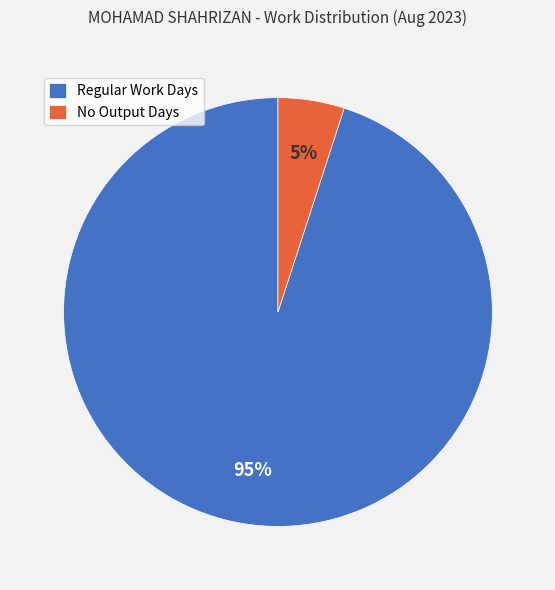

How many slices are in this pie chart?

2